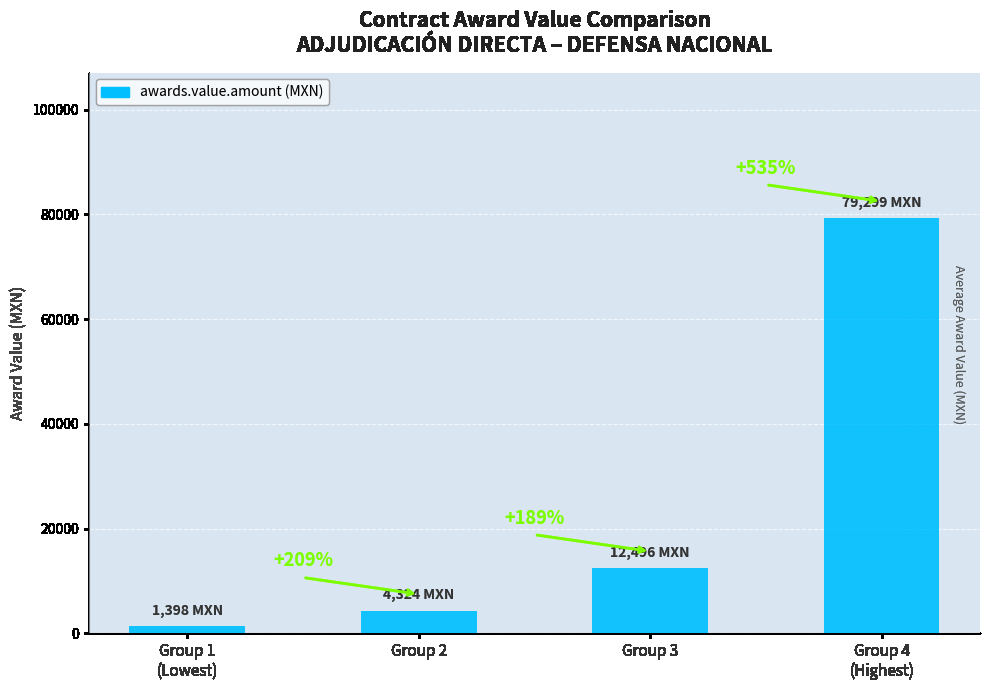

What is the label of the 3rd bar from the right?

Group 2